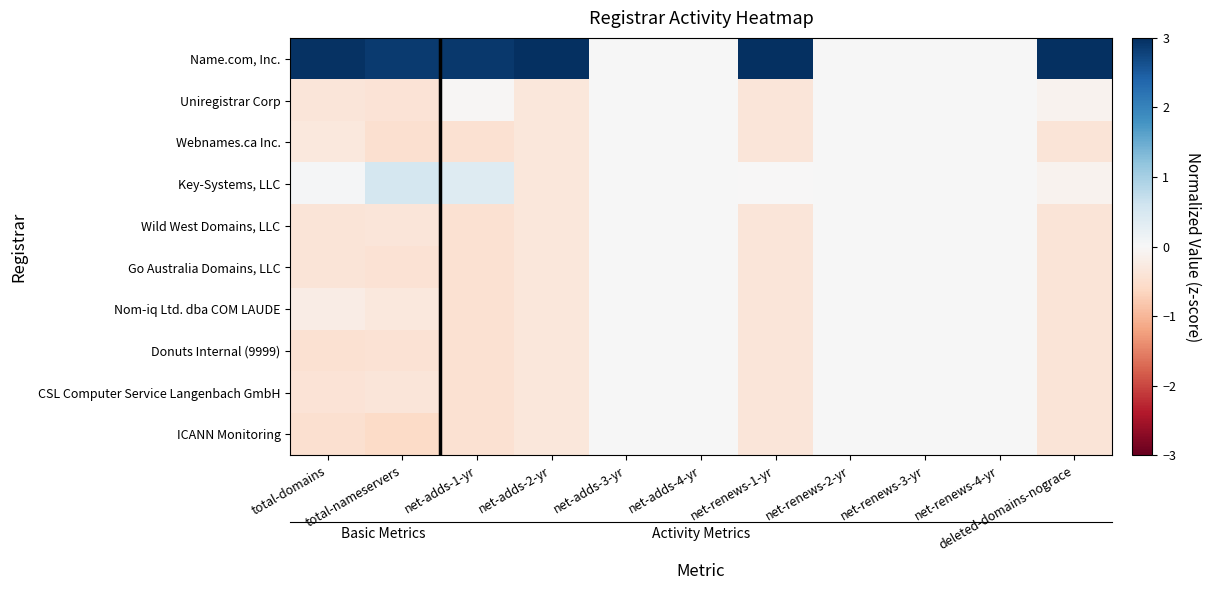

How many data points in Donuts Internal (9999) are less than 0?

6